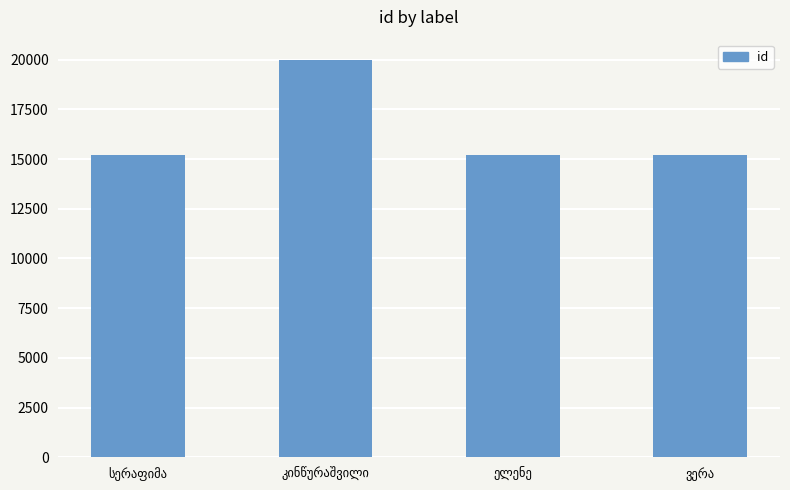

What is the value of the 2nd bar from the left?

20004